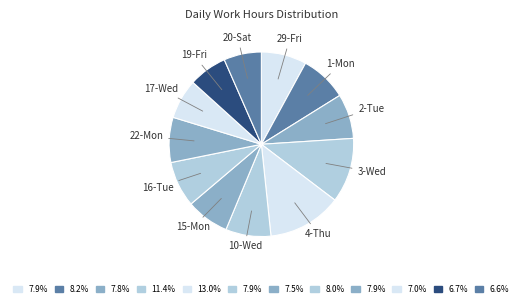

What is the ratio of the value at 2-Tue to the value at 1-Mon?

1.0